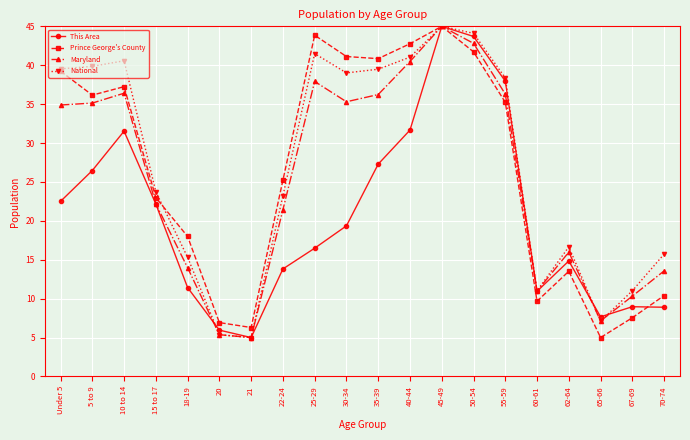

How many data points does each series have?

20